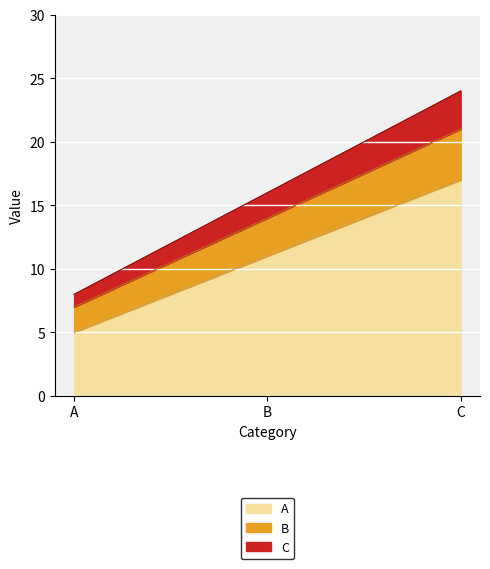

List the series in order of their peak value, highest first.

A, B, C